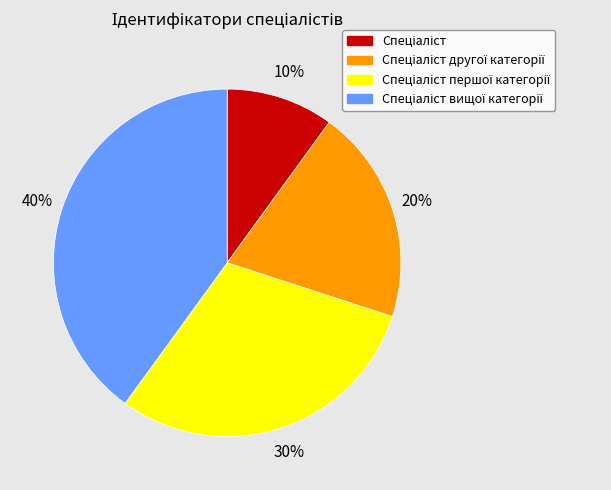

Is there any slice that represents more than half of the pie?

No